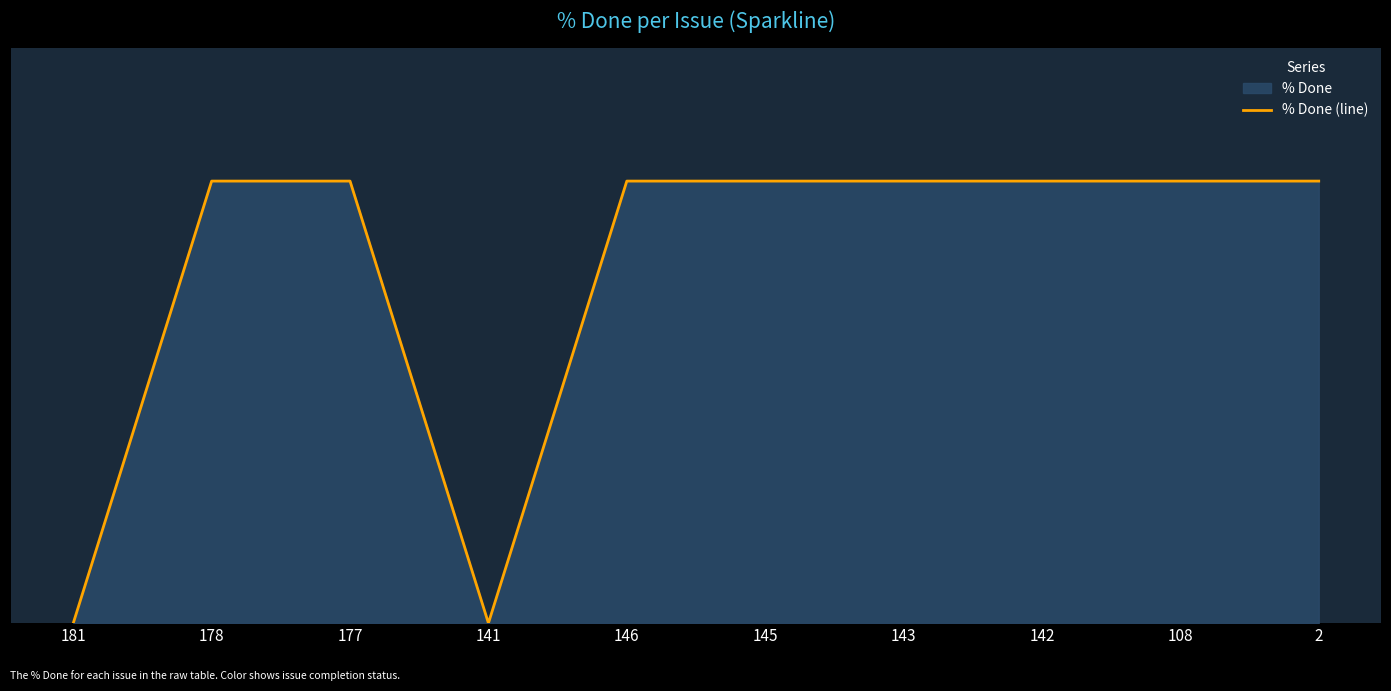

What is the greatest value displayed?

100